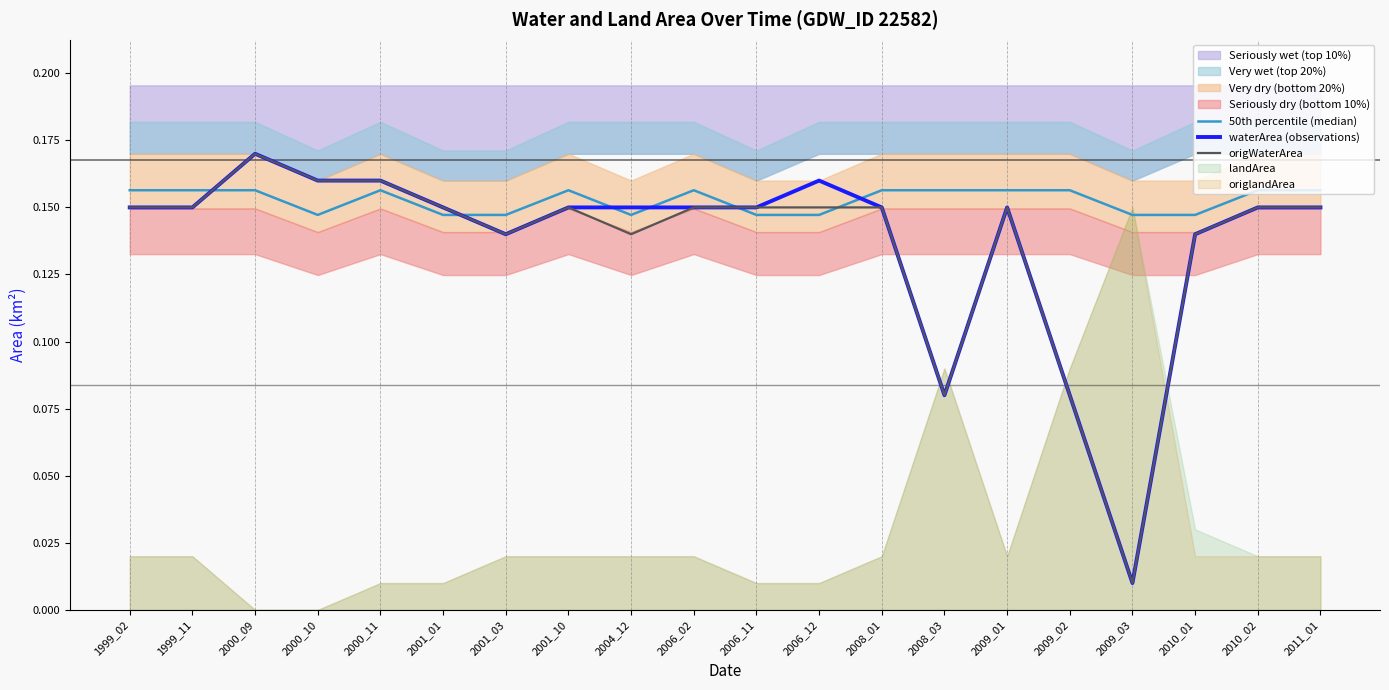

What is the spread (max minus min) of values at 2008_03?

0.1